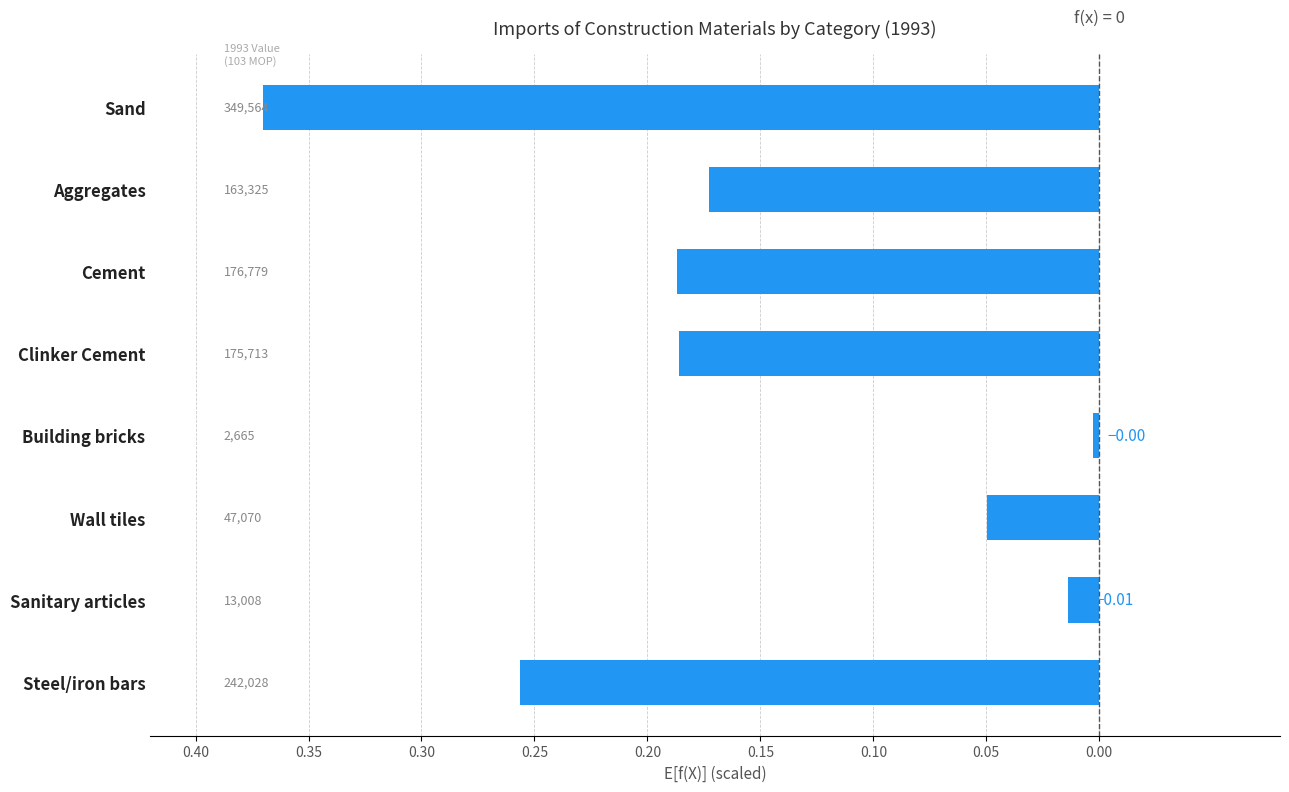

Does the chart contain any negative values?

Yes